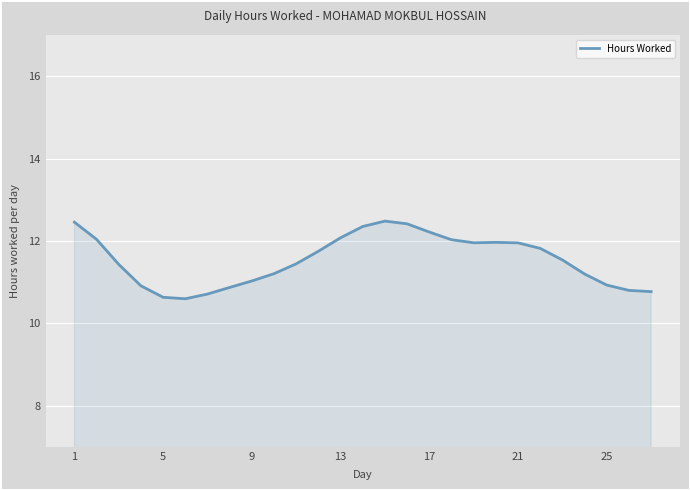

What is the minimum value shown in the chart?

10.6